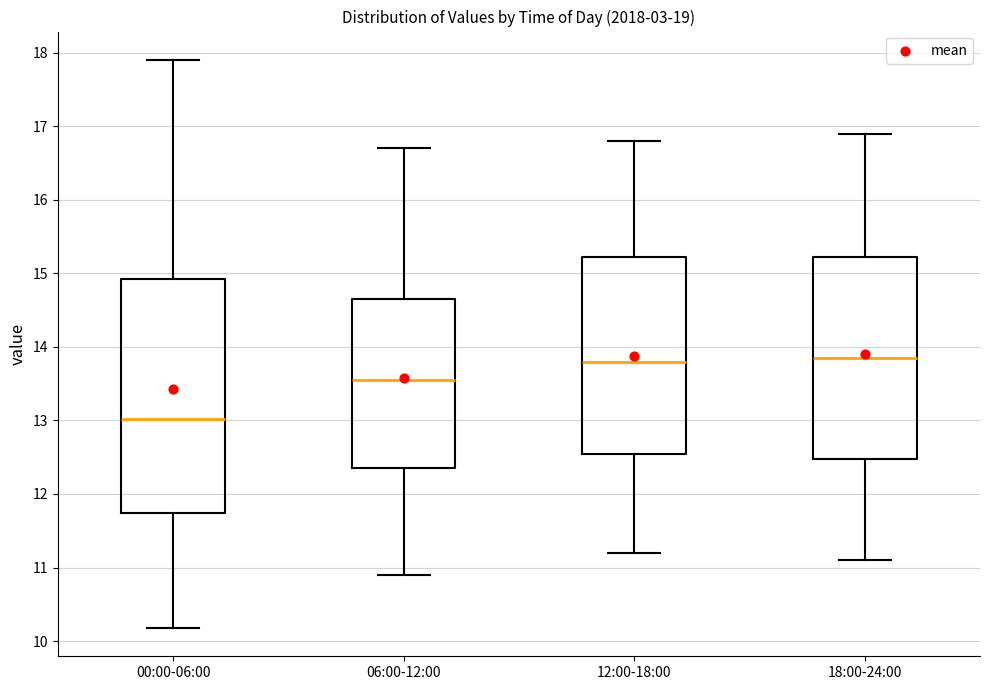

Reading left to right, read every box against the y-axis: the position of its median line, the range the box covers, and the ends of its whiskers. The values are not printed on the chart, so give them approximately, as read against the axis.

00:00-06:00: median 13.0, box 11.7 to 14.9, whiskers 10.2 to 17.9
06:00-12:00: median 13.6, box 12.4 to 14.7, whiskers 10.9 to 16.7
12:00-18:00: median 13.8, box 12.6 to 15.2, whiskers 11.2 to 16.8
18:00-24:00: median 13.9, box 12.5 to 15.2, whiskers 11.1 to 16.9